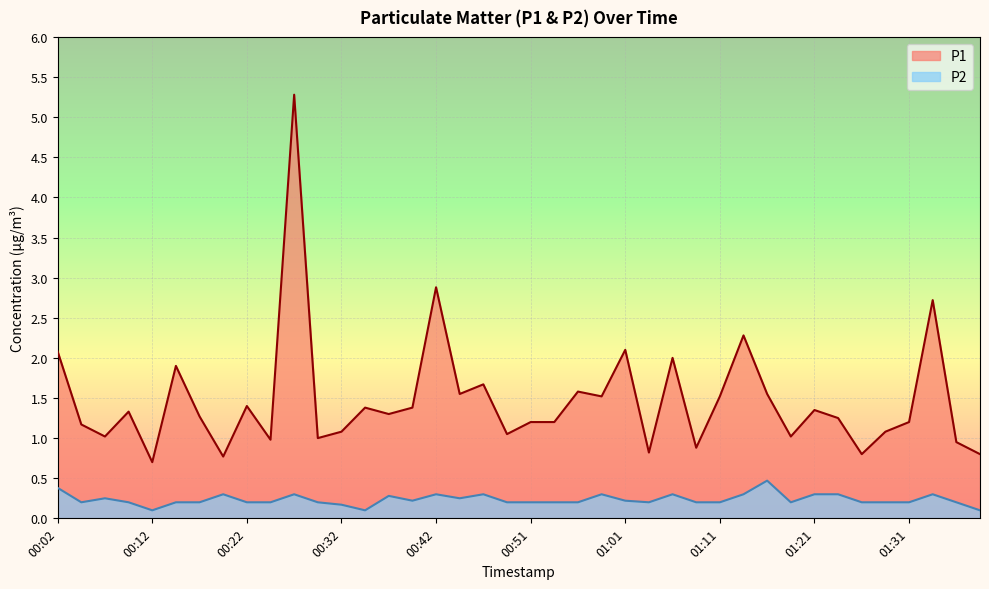

Between 01:31 and 01:26, which is larger?

01:31